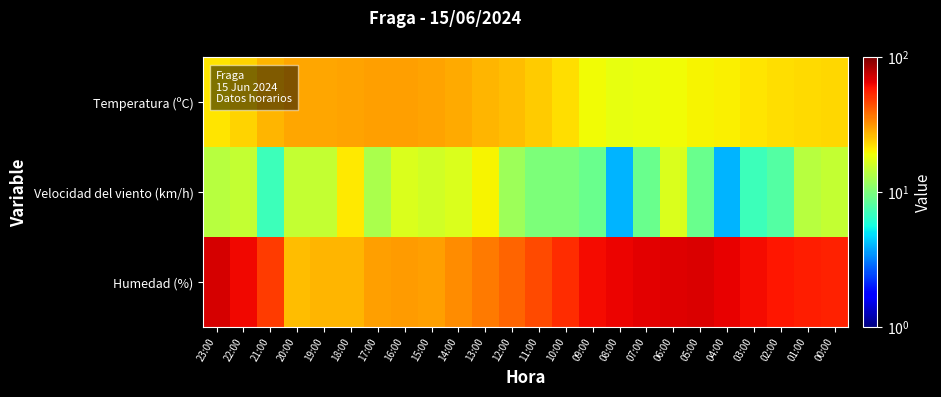

Rank the series by their average value, from lowest to highest.

Velocidad del viento (km/h), Temperatura (ºC), Humedad (%)